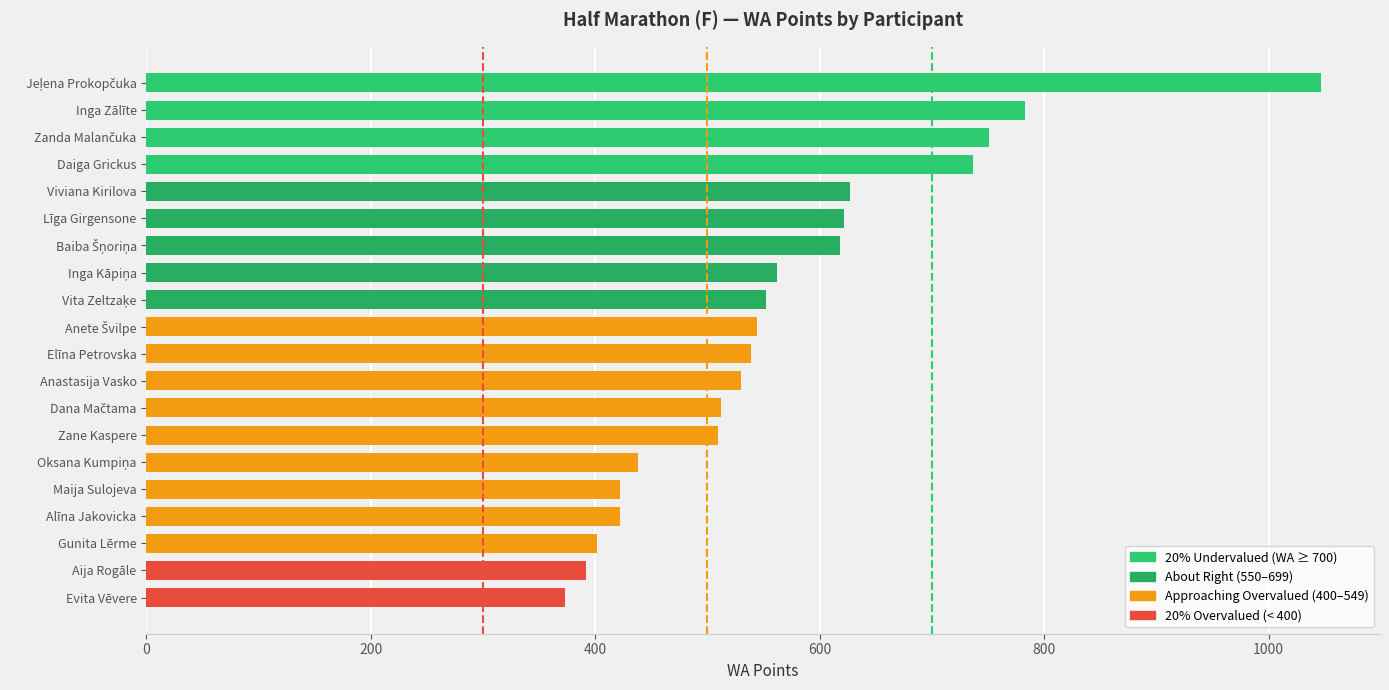

Which has a higher value, Gunita Lērme or Līga Girgensone?

Līga Girgensone